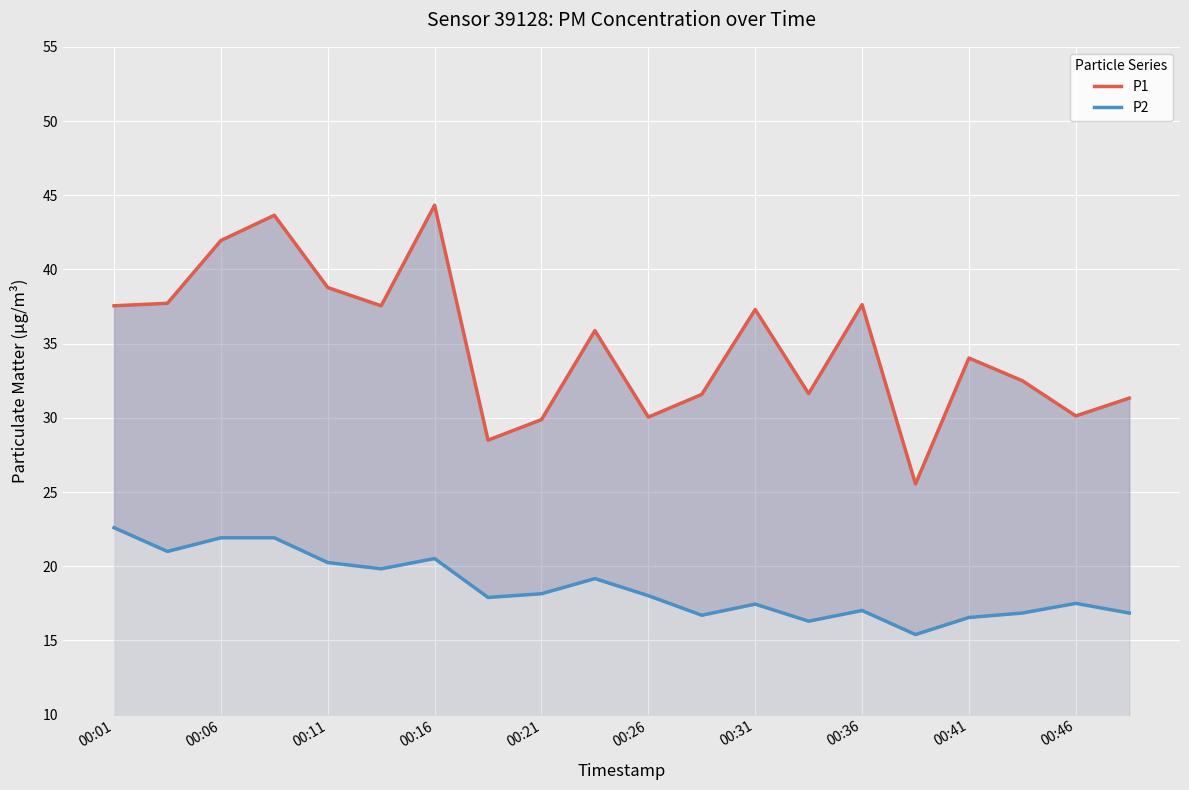

True or false: P2 and P1 cross at least once.

False